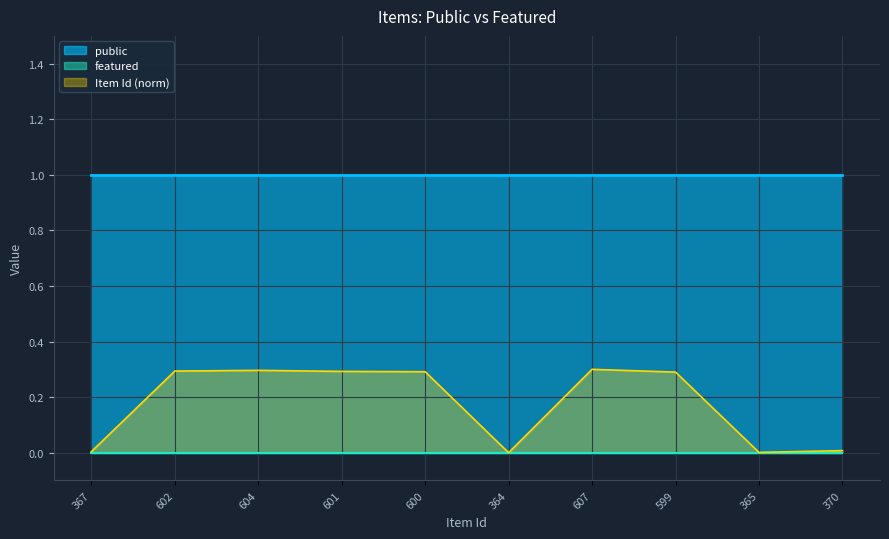

List the labels in order of featured value, smallest first.

367, 602, 604, 601, 600, 364, 607, 599, 365, 370